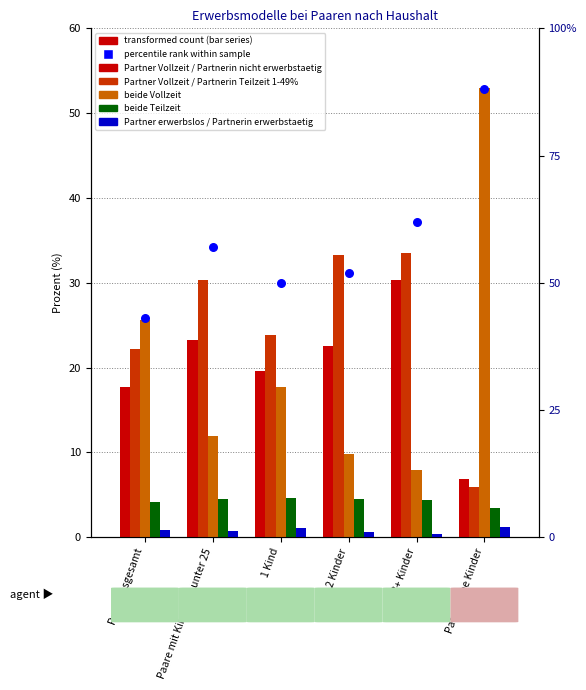

Which series has the widest spread of Y values?

percentile rank within sample